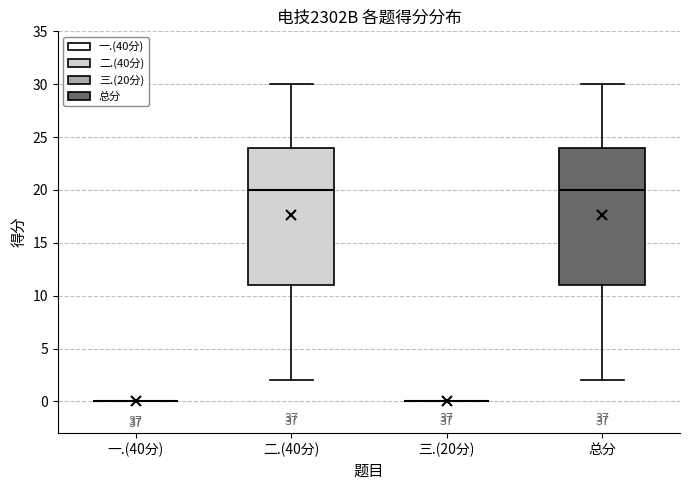

Where is the lower edge of the box for 总分 on the y-axis? The values are not printed on the chart, so give them approximately, as read against the axis.

11